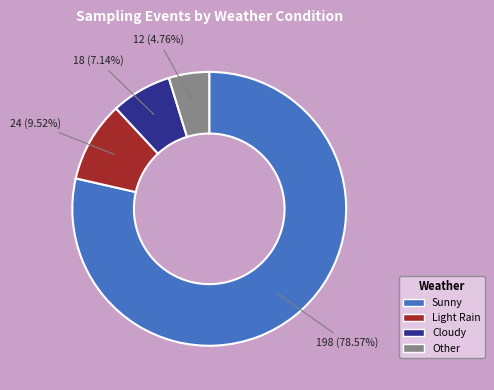

To the nearest percent, what is the difference between the Other and Light Rain slice percentages?

5%